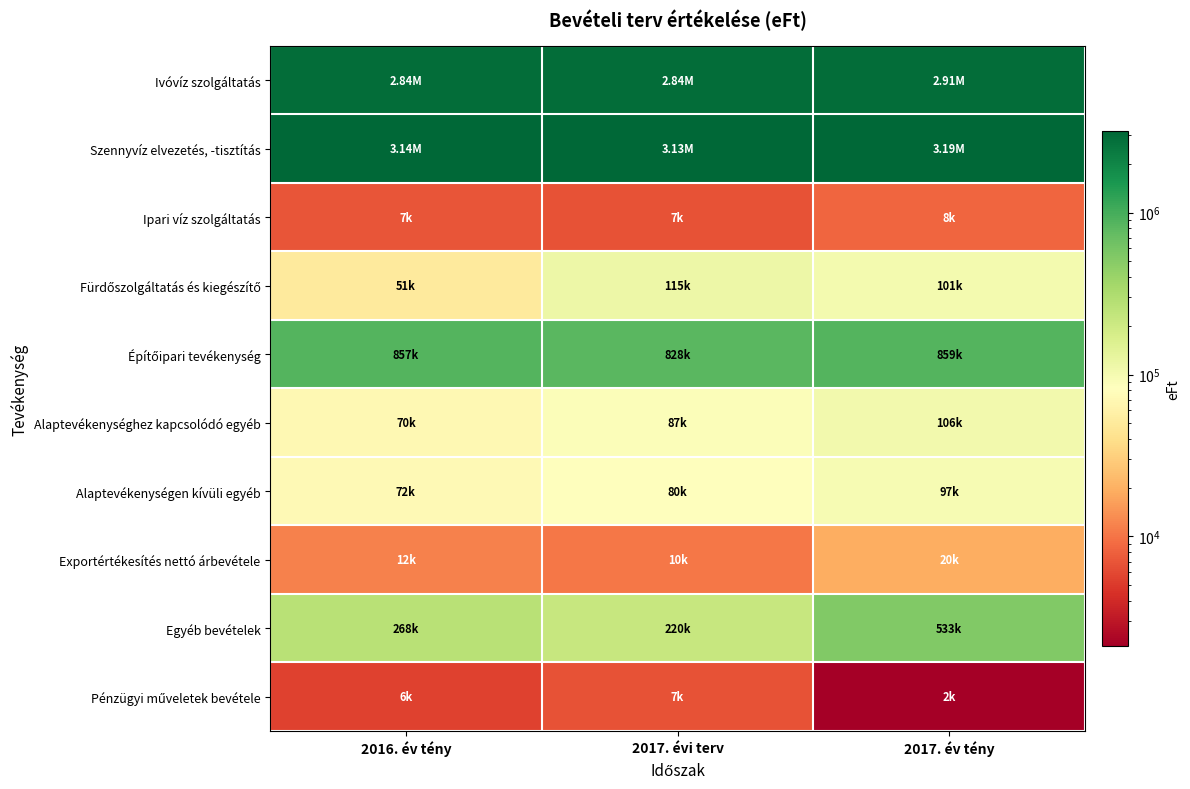

List the series in order of their peak value, highest first.

Szennyvíz elvezetés, -tisztítás, Ivóvíz szolgáltatás, Építőipari tevékenység, Egyéb bevételek, Fürdőszolgáltatás és kiegészítő, Alaptevékenységhez kapcsolódó egyéb, Alaptevékenységen kívüli egyéb, Exportértékesítés nettó árbevétele, Ipari víz szolgáltatás, Pénzügyi műveletek bevétele